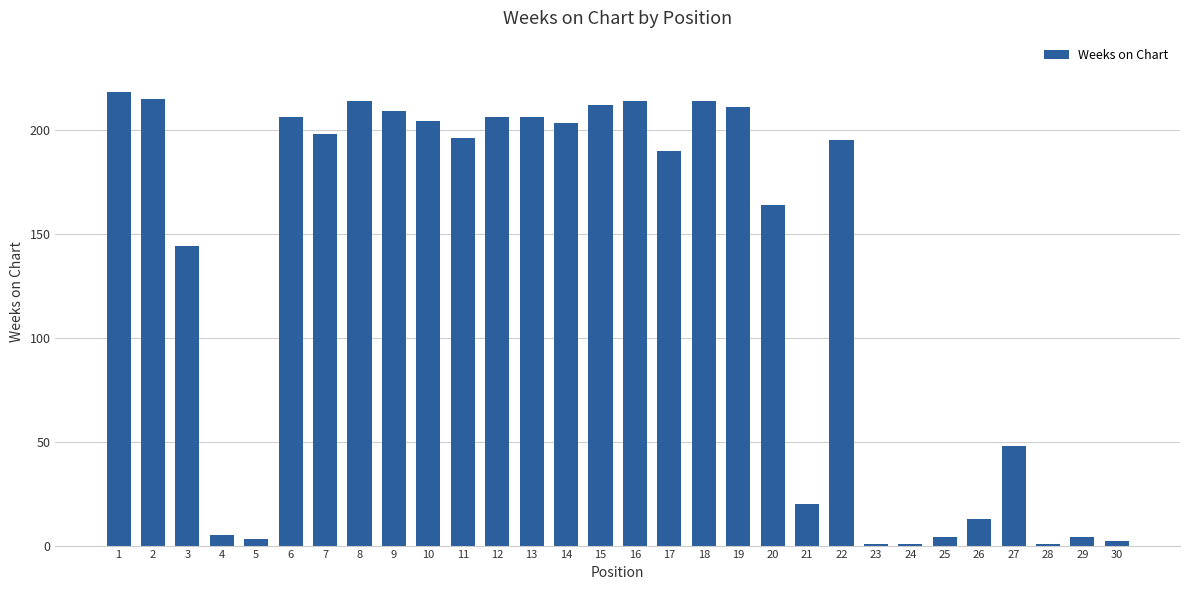

Is it true that the value at 25 is 4?

True